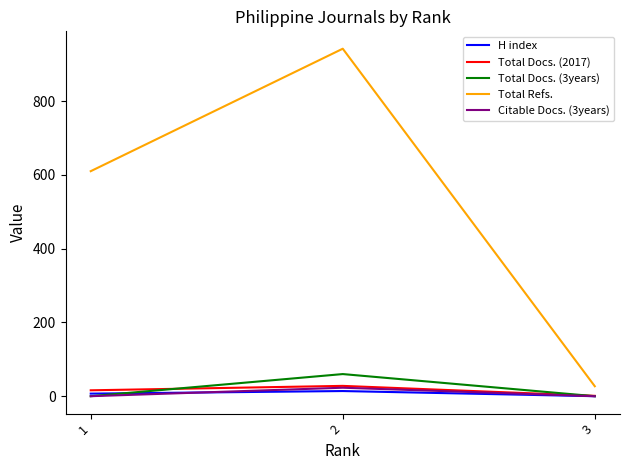

Rank the categories by Total Refs. value from lowest to highest.

3, 1, 2